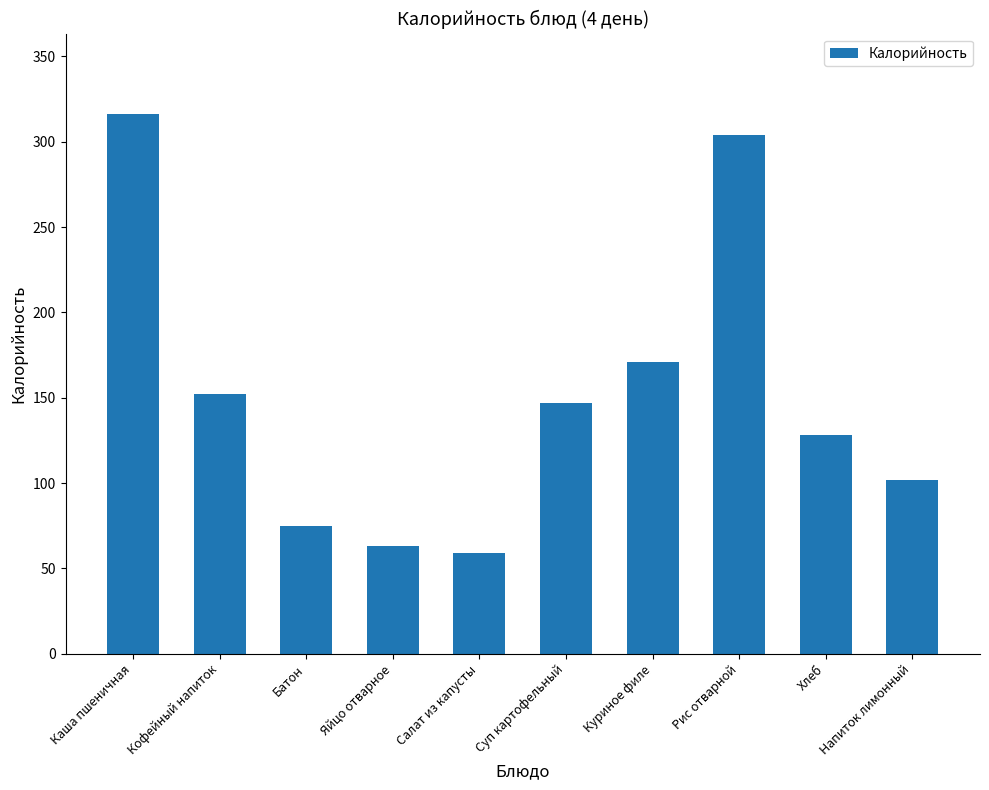

Where is the data nearest to the value 187?

Куриное филе